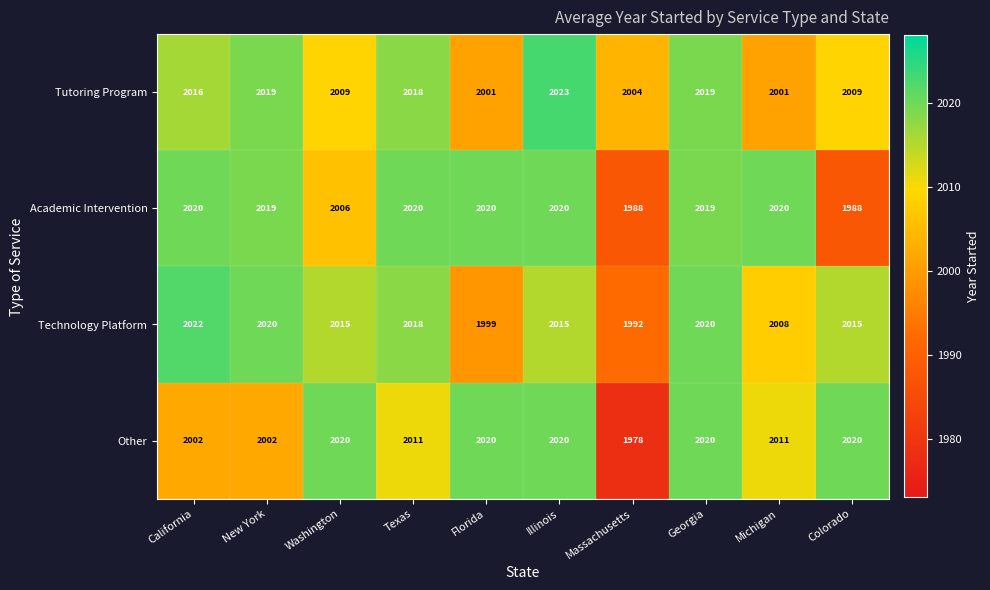

Which label corresponds to the smallest value in the chart?

Massachusetts